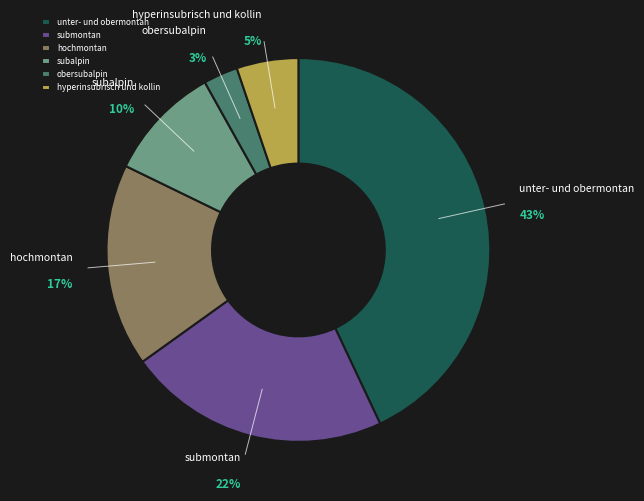

Which has a higher value, subalpin or hyperinsubrisch und kollin?

subalpin